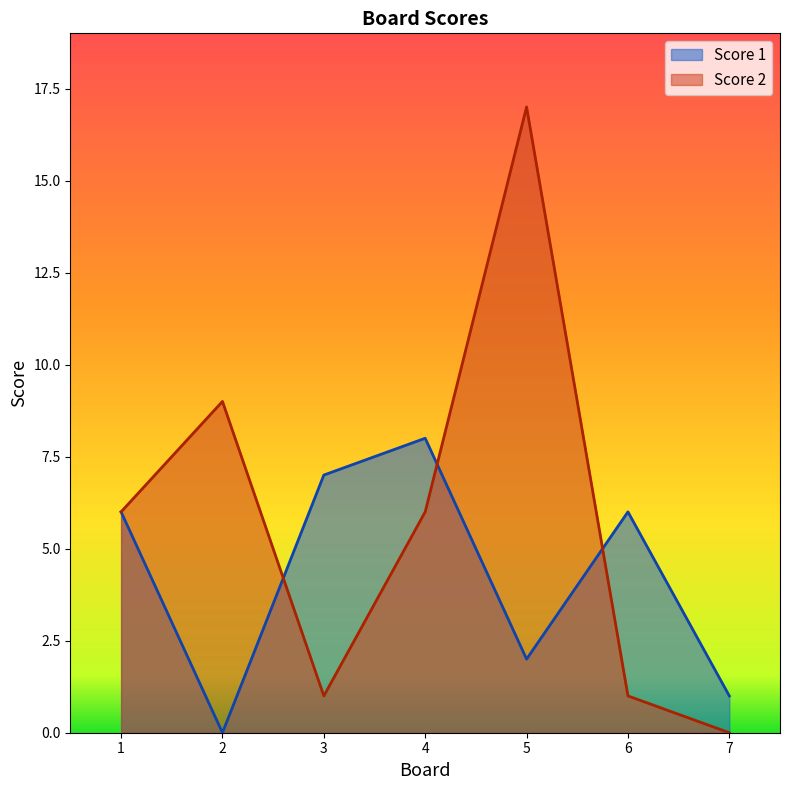

How many lines are shown in the chart?

2